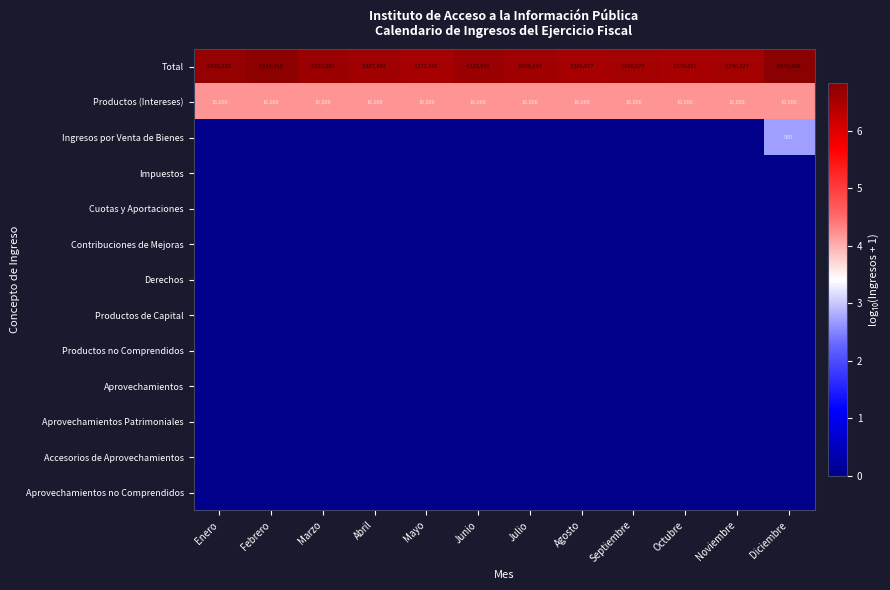

Which label corresponds to the smallest value in the chart?

Enero